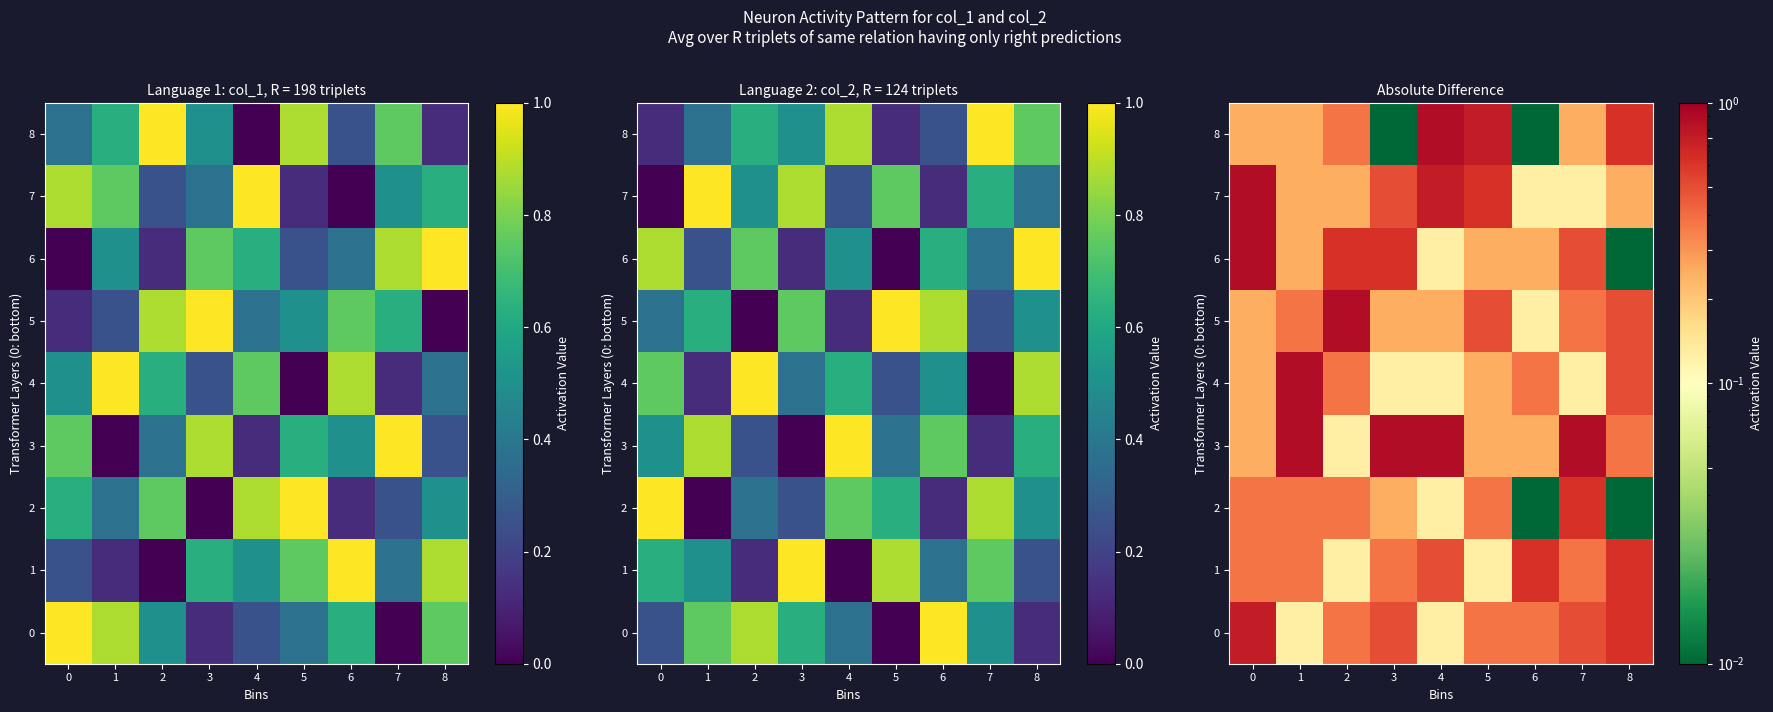

At 3, list the series in order from smallest to largest.

8, 4, 2, 5, 1, 0, 7, 6, 3